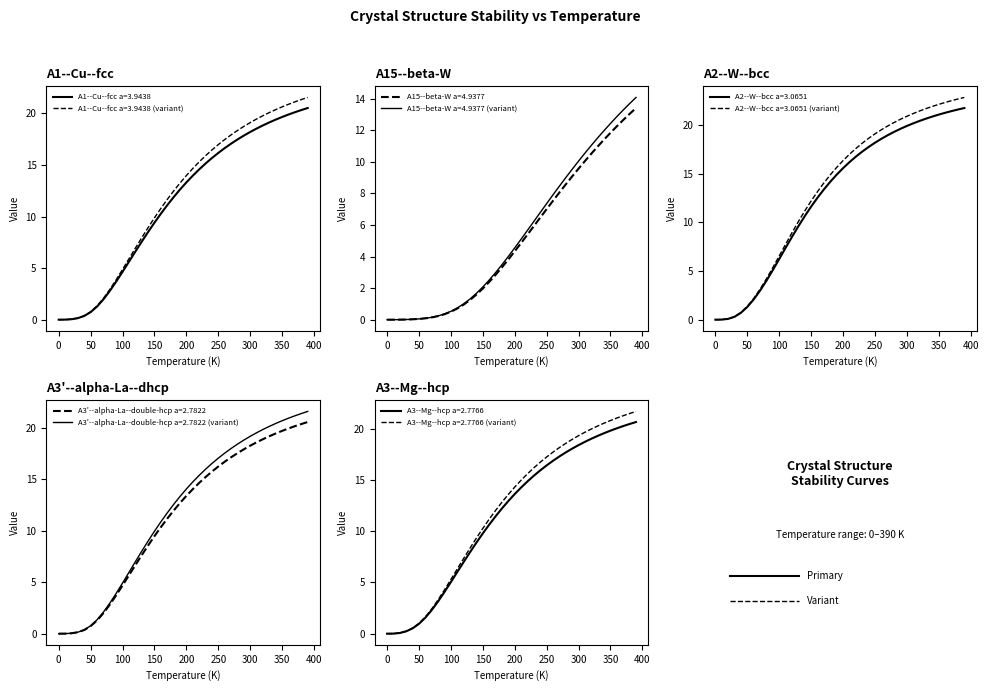

Where does the A15--beta-W a=4.9377 series first go above 4?

200